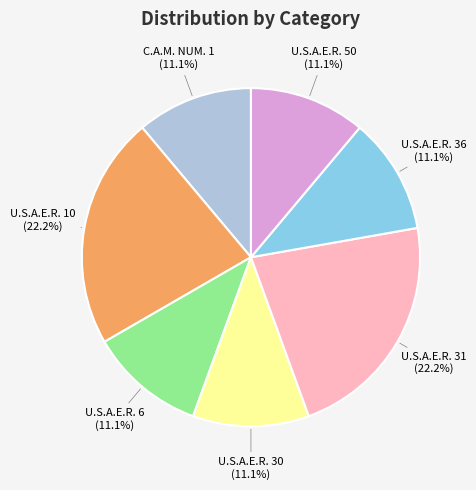

Is there any slice that represents more than half of the pie?

No